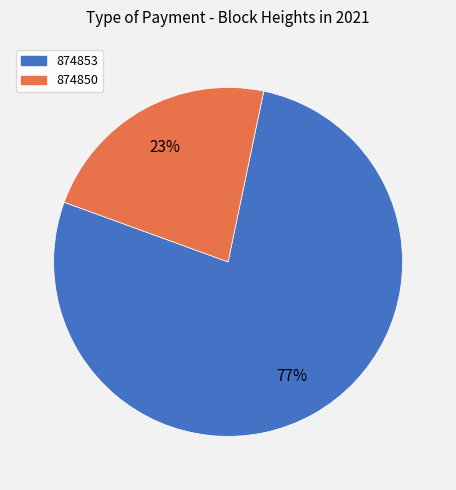

The 874850 slice represents 13% of the pie. True or false?

False